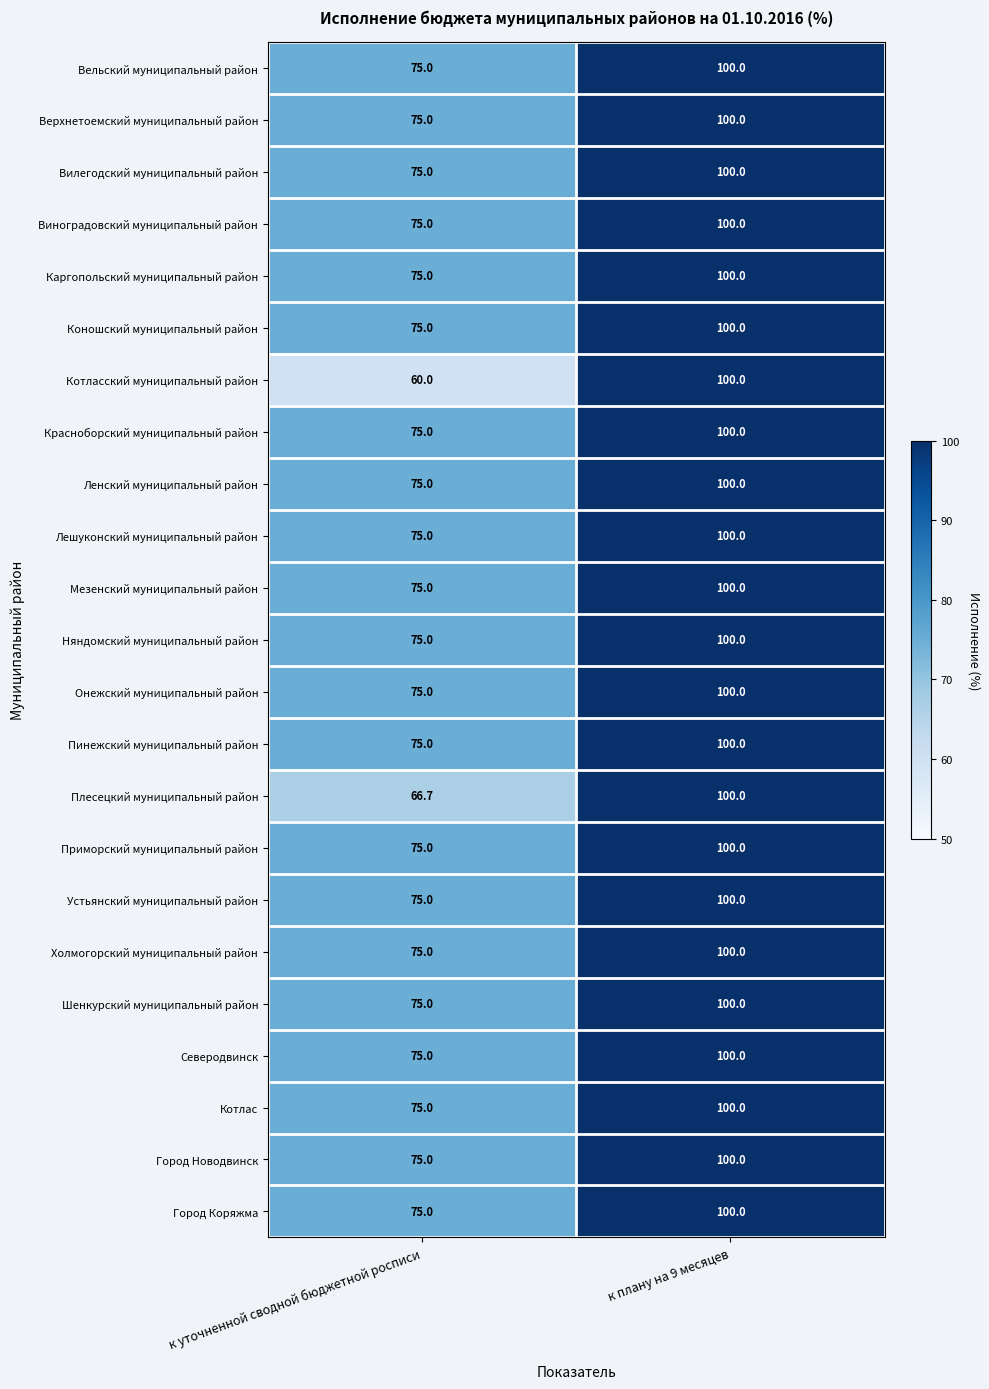

What is the average value of the Приморский муниципальный район series?

87.5